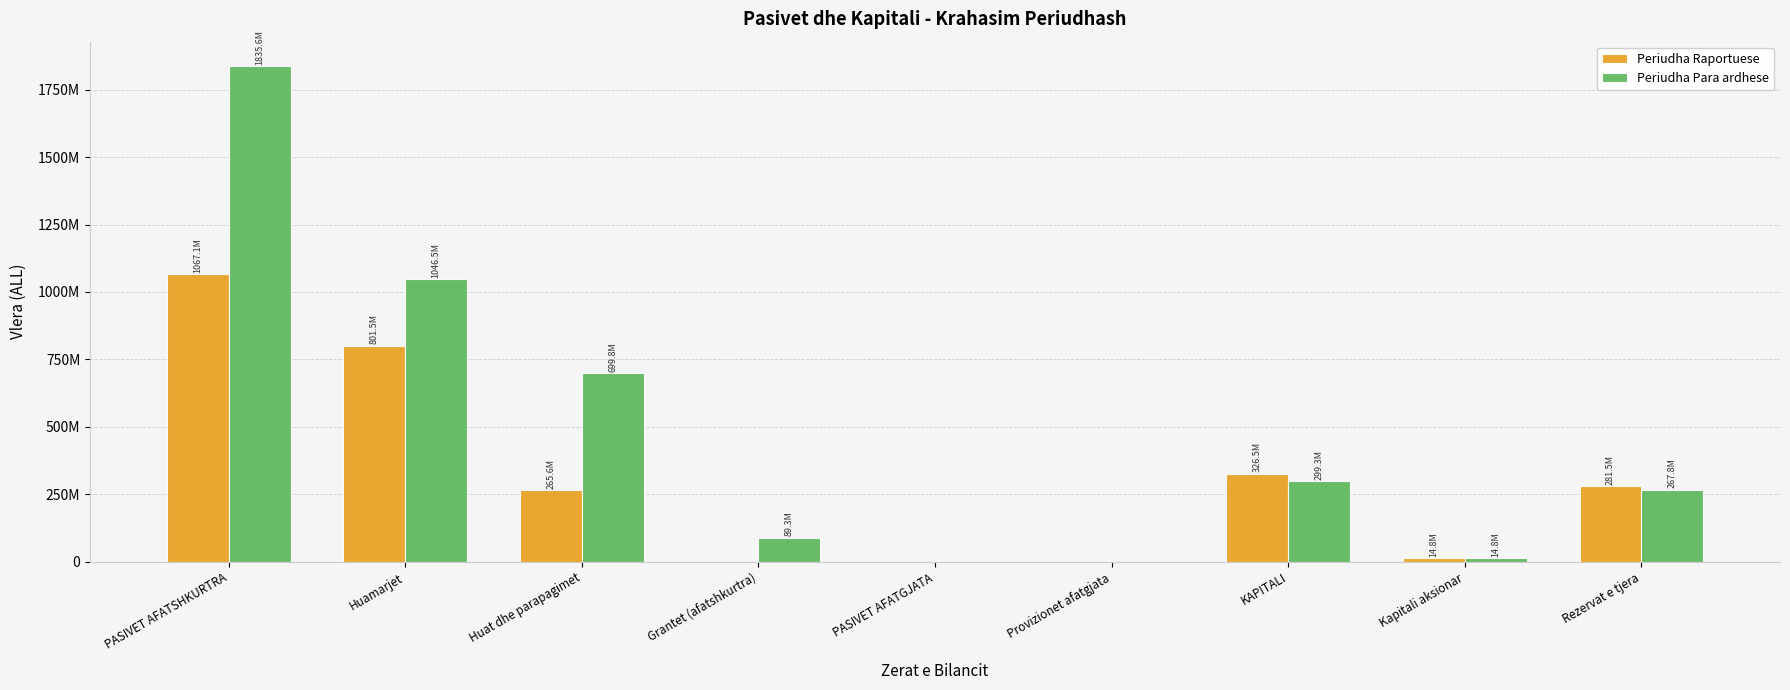

Which series changed the most between Huat dhe parapagimet and Rezervat e tjera?

Periudha Para ardhese